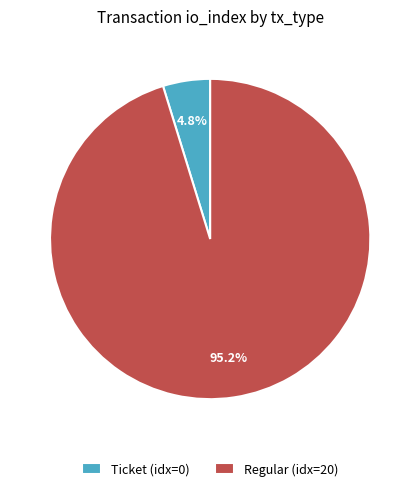

Which slice represents more than half of the pie?

Regular (idx=20)